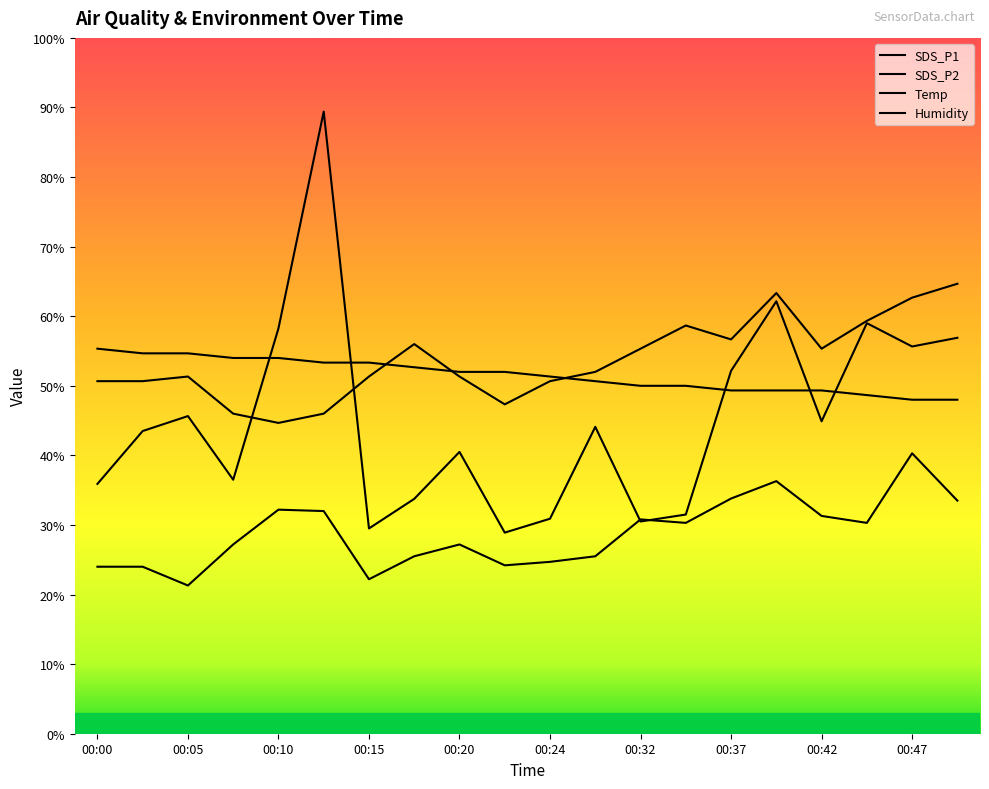

Reading left to right, list all the values displayed in this chart.

SDS_P1: 35.9	43.5	45.6	36.5	58.2	89.4	29.5	33.8	40.5	28.9	30.9	44.1	30.5	31.5	52.1	62.1	44.9	59.0	55.6	56.9
SDS_P2: 24.0	24.0	21.3	27.2	32.2	32.0	22.2	25.5	27.2	24.2	24.7	25.5	30.8	30.3	33.8	36.3	31.3	30.3	40.3	33.5
Temp: 55.3	54.7	54.7	54.0	54.0	53.3	53.3	52.7	52.0	52.0	51.3	50.7	50.0	50.0	49.3	49.3	49.3	48.7	48.0	48.0
Humidity: 50.7	50.7	51.3	46.0	44.7	46.0	51.3	56.0	51.3	47.3	50.7	52.0	55.3	58.7	56.7	63.3	55.3	59.3	62.7	64.7